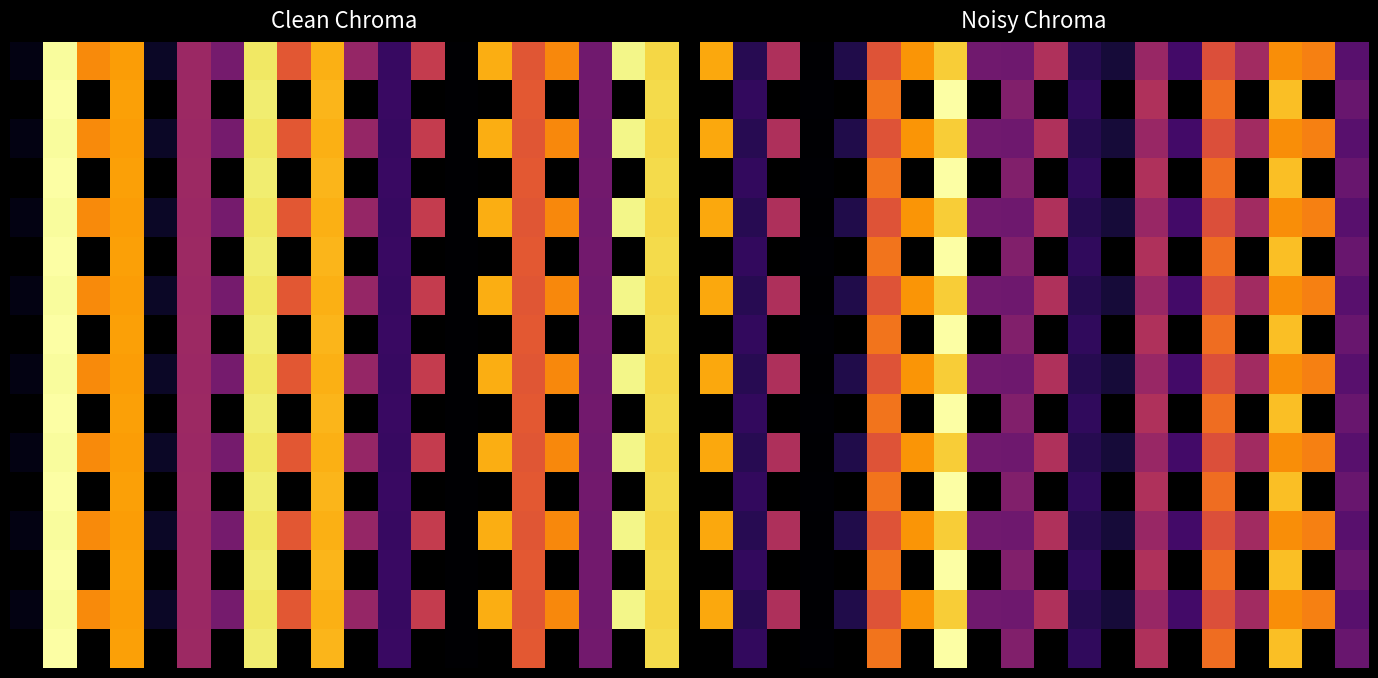

At which category is the sum across all series the highest?

15.0